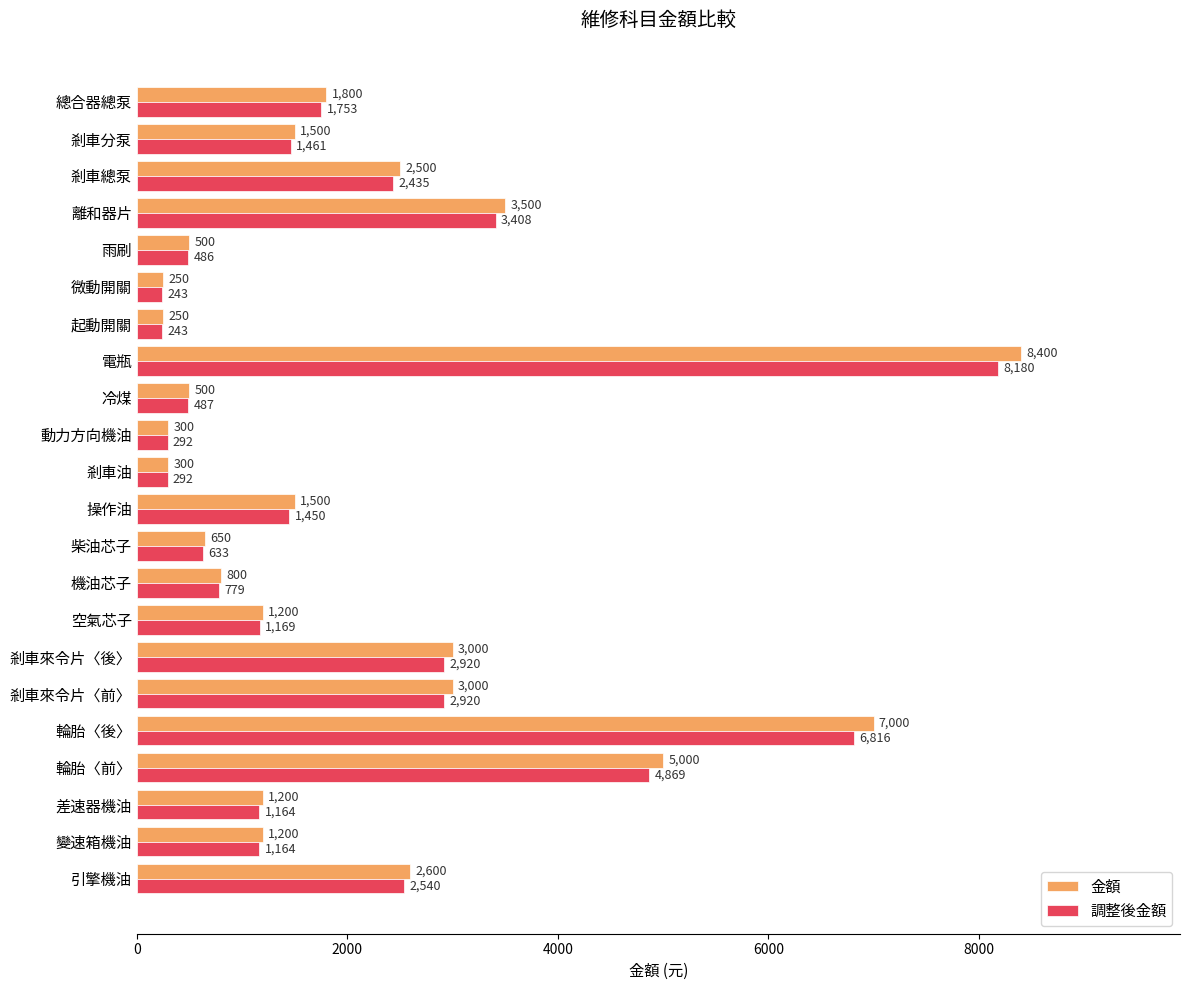

Rank the series by their maximum value, from highest to lowest.

金額, 調整後金額